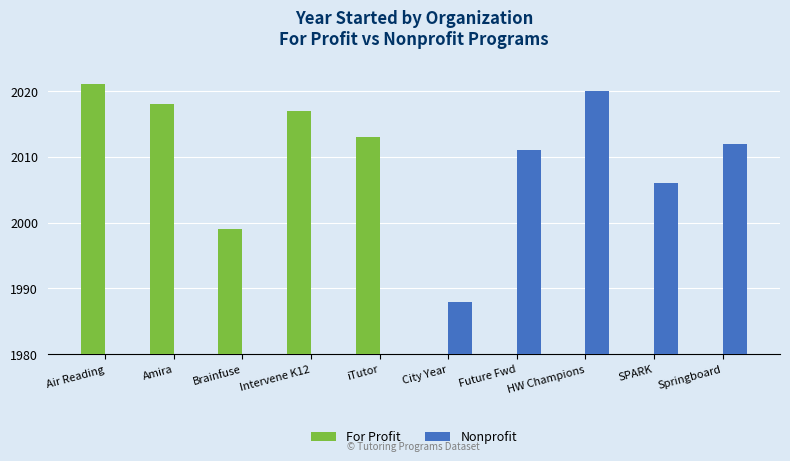

Does the chart contain stacked bars?

No